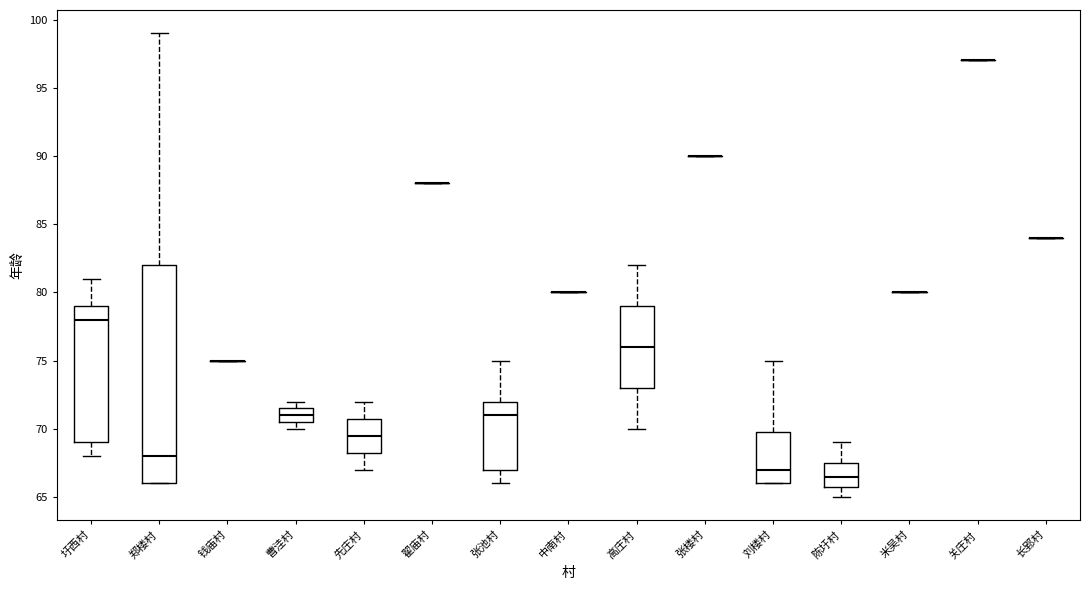

Reading left to right, read every box against the y-axis: the position of its median line, the range the box covers, and the ends of its whiskers. The values are not printed on the chart, so give them approximately, as read against the axis.

圩西村: median 78.0, box 69.0 to 79.0, whiskers 68.0 to 81.0
郑楼村: median 68.0, box 66.0 to 82.0, whiskers 66.0 to 99.0
钱庙村: box collapsed to a line at 75.0, whiskers 75.0 to 75.0
曹洼村: median 71.0, box 70.5 to 71.5, whiskers 70.0 to 72.0
先庄村: median 69.5, box 68.5 to 71.0, whiskers 67.0 to 72.0
翟庙村: box collapsed to a line at 88.0, whiskers 88.0 to 88.0
张池村: median 71.0, box 67.0 to 72.0, whiskers 66.0 to 75.0
中南村: box collapsed to a line at 80.0, whiskers 80.0 to 80.0
高庄村: median 76.0, box 73.0 to 79.0, whiskers 70.0 to 82.0
张楼村: box collapsed to a line at 90.0, whiskers 90.0 to 90.0
刘楼村: median 67.0, box 66.0 to 70.0, whiskers 66.0 to 75.0
陈圩村: median 66.5, box 66.0 to 67.5, whiskers 65.0 to 69.0
米吴村: box collapsed to a line at 80.0, whiskers 80.0 to 80.0
关庄村: box collapsed to a line at 97.0, whiskers 97.0 to 97.0
长郢村: box collapsed to a line at 84.0, whiskers 84.0 to 84.0